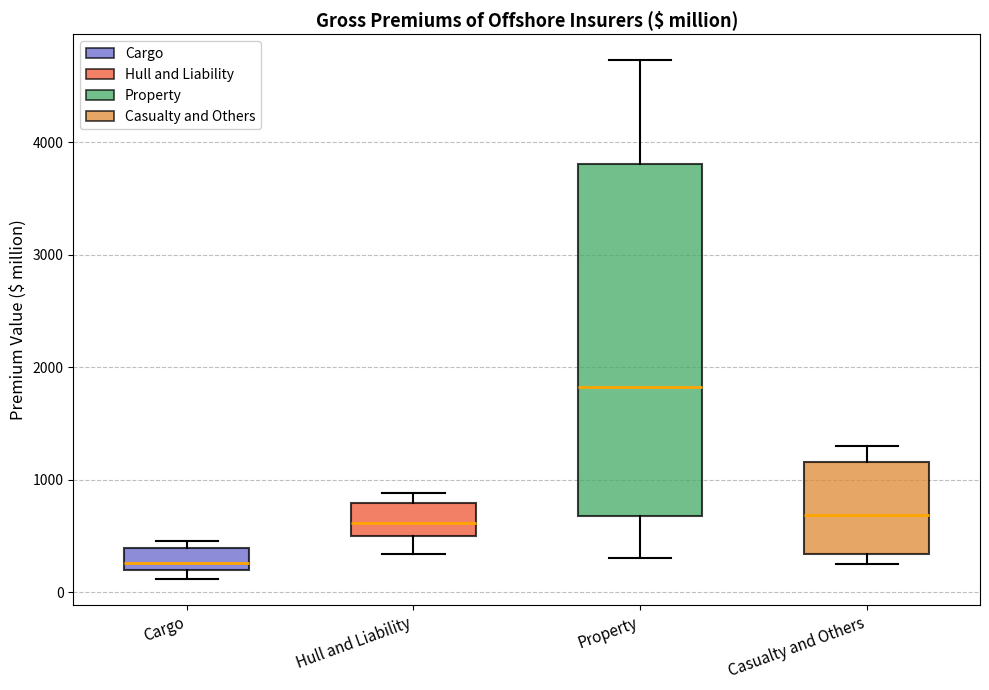

Which box's median line is the lowest?

Cargo